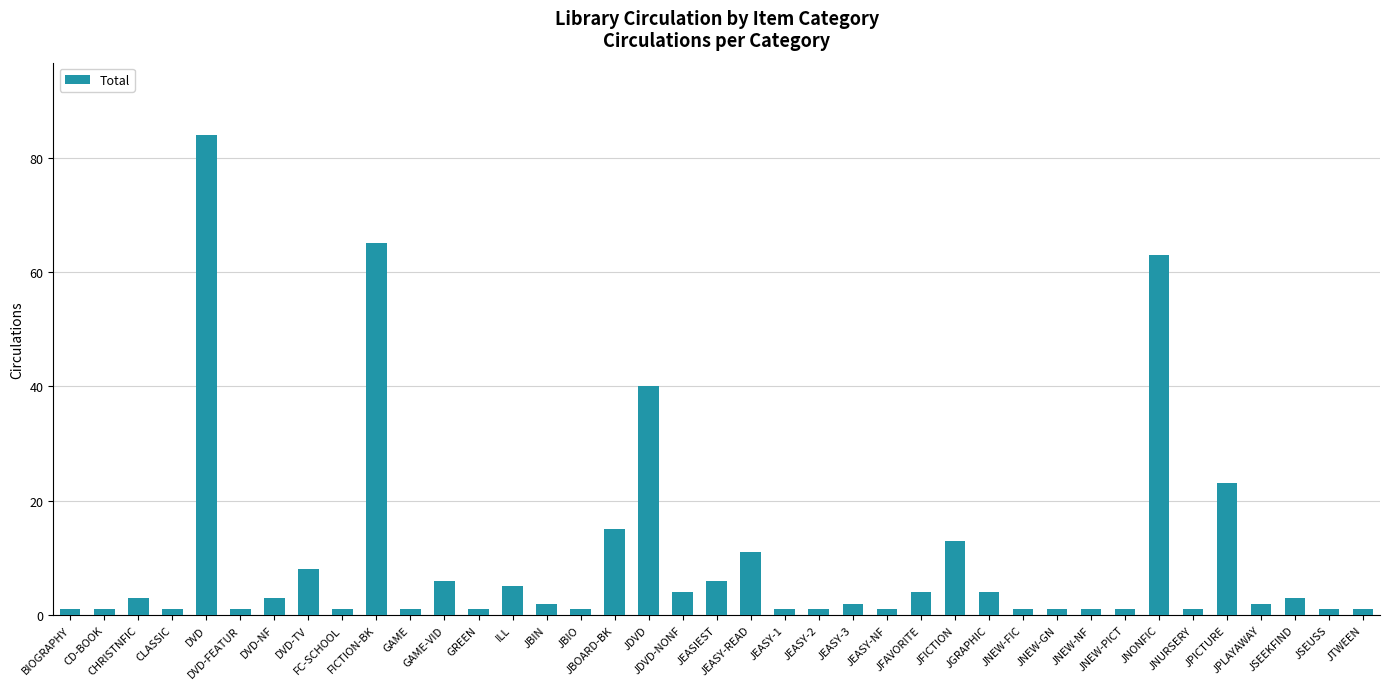

Which category has the highest value across all series?

DVD